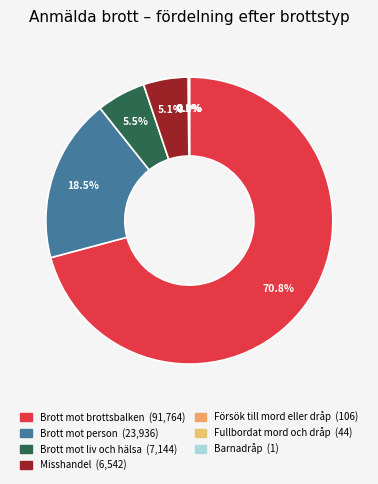

Count the number of slices in the pie.

7